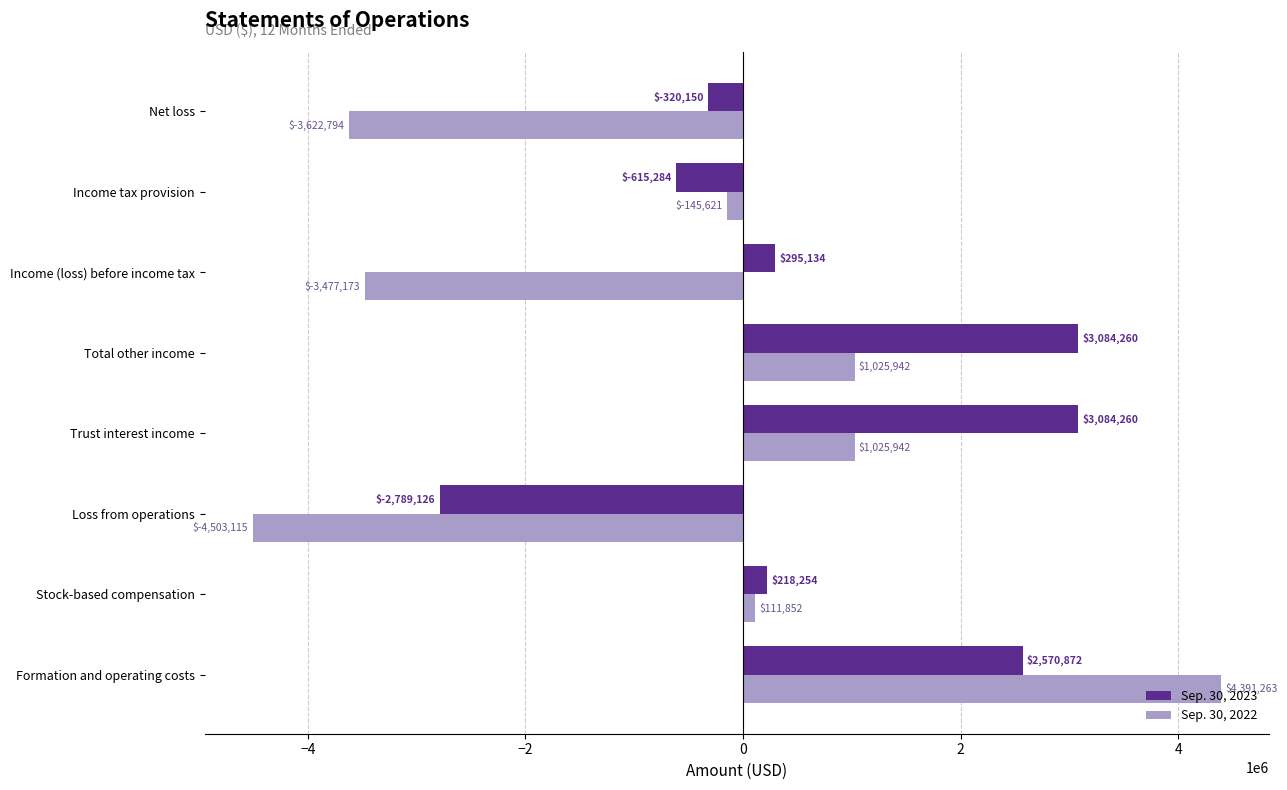

Which series has the largest total across all categories?

Sep. 30, 2023